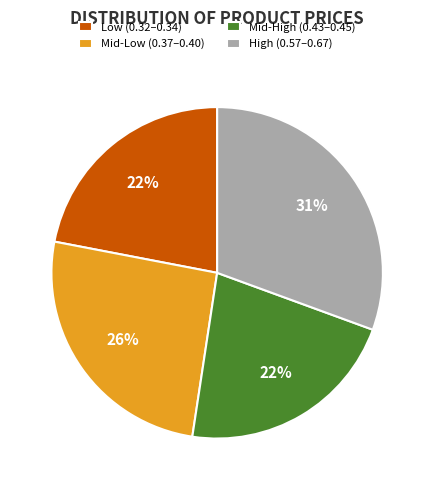

Combined, do Mid-Low (0.37–0.40) and High (0.57–0.67) account for over 50%?

Yes